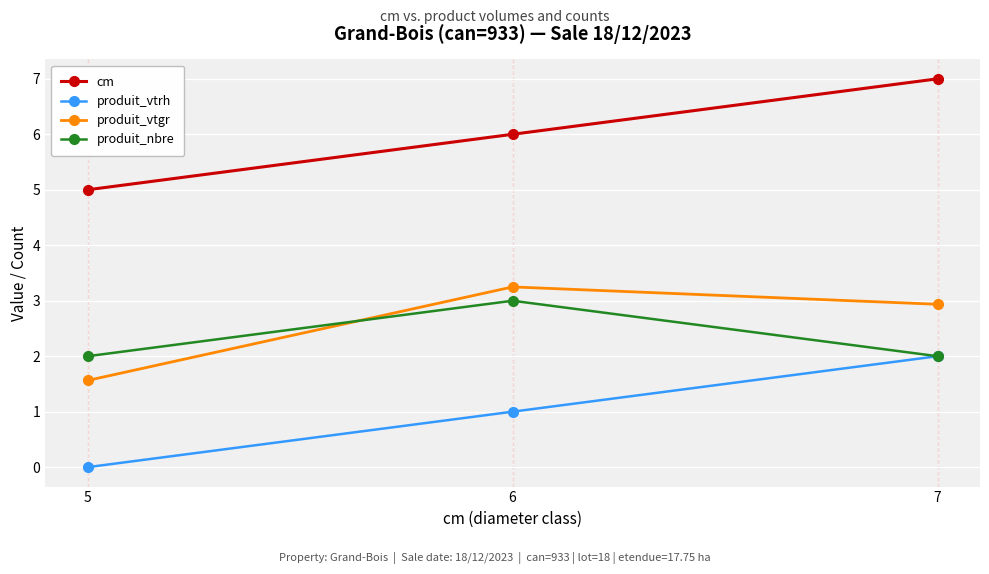

What are all the series names shown in the legend?

cm, produit_vtrh, produit_vtgr, produit_nbre